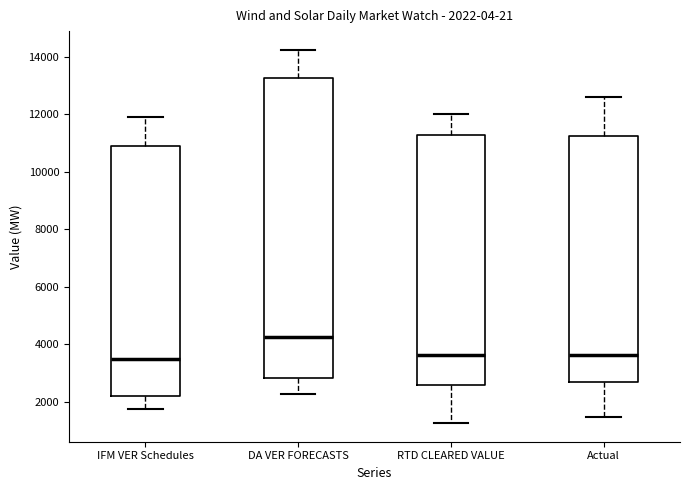

Which box is the tallest, from its lower edge to its upper edge?

DA VER FORECASTS